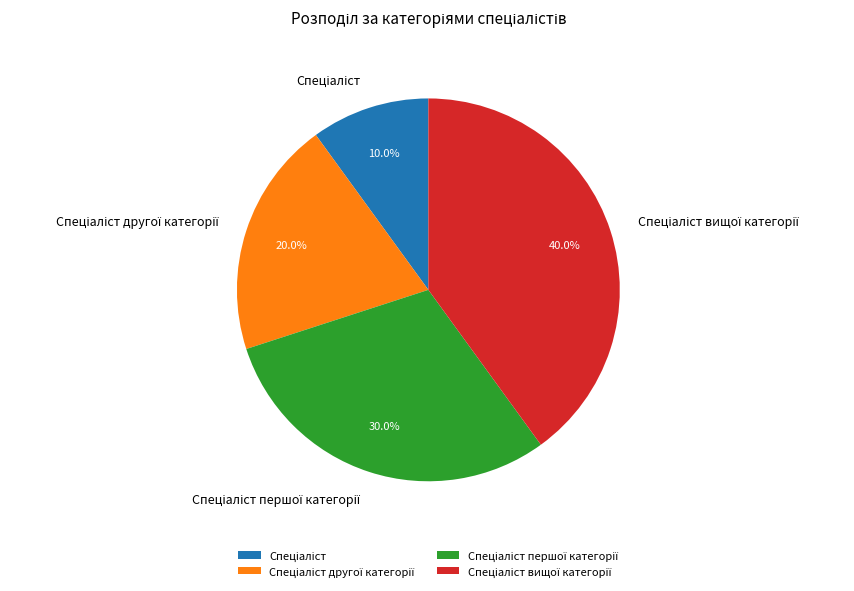

Count the number of slices in the pie.

4